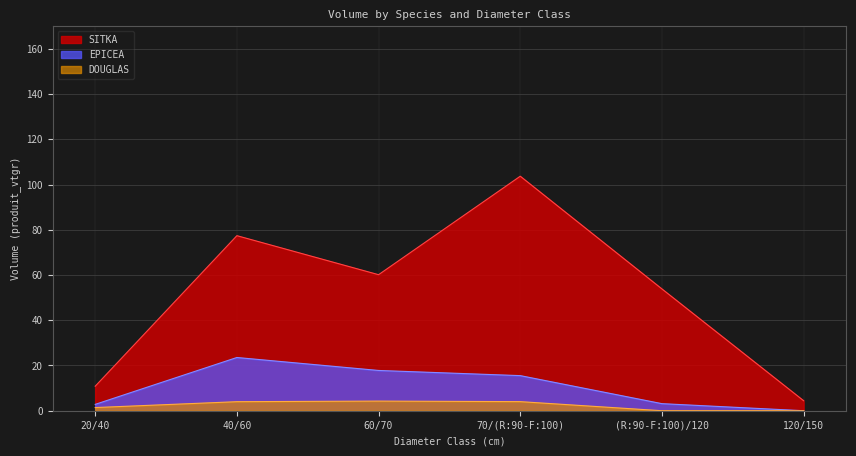

What are all the series names shown in the legend?

SITKA, EPICEA, DOUGLAS